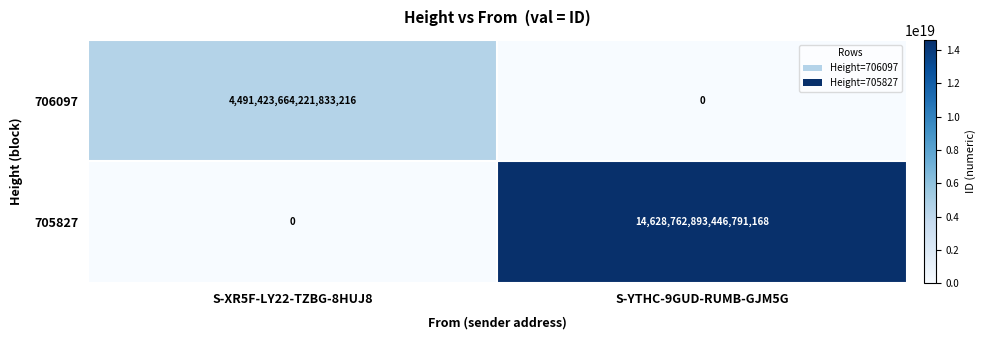

At which label is 706097 closest to 2245711832110916608?

S-XR5F-LY22-TZBG-8HUJ8